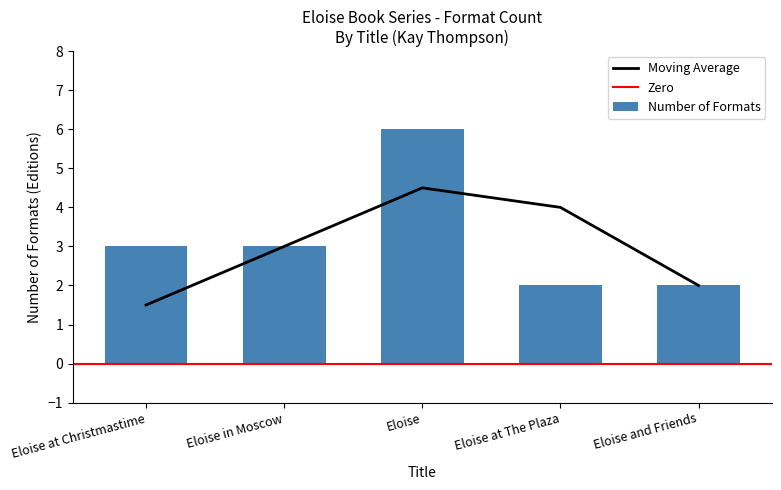

Reading left to right, extract all data points from this chart.

Eloise at Christmastime=3	Eloise in Moscow=3	Eloise=6	Eloise at The Plaza=2	Eloise and Friends=2